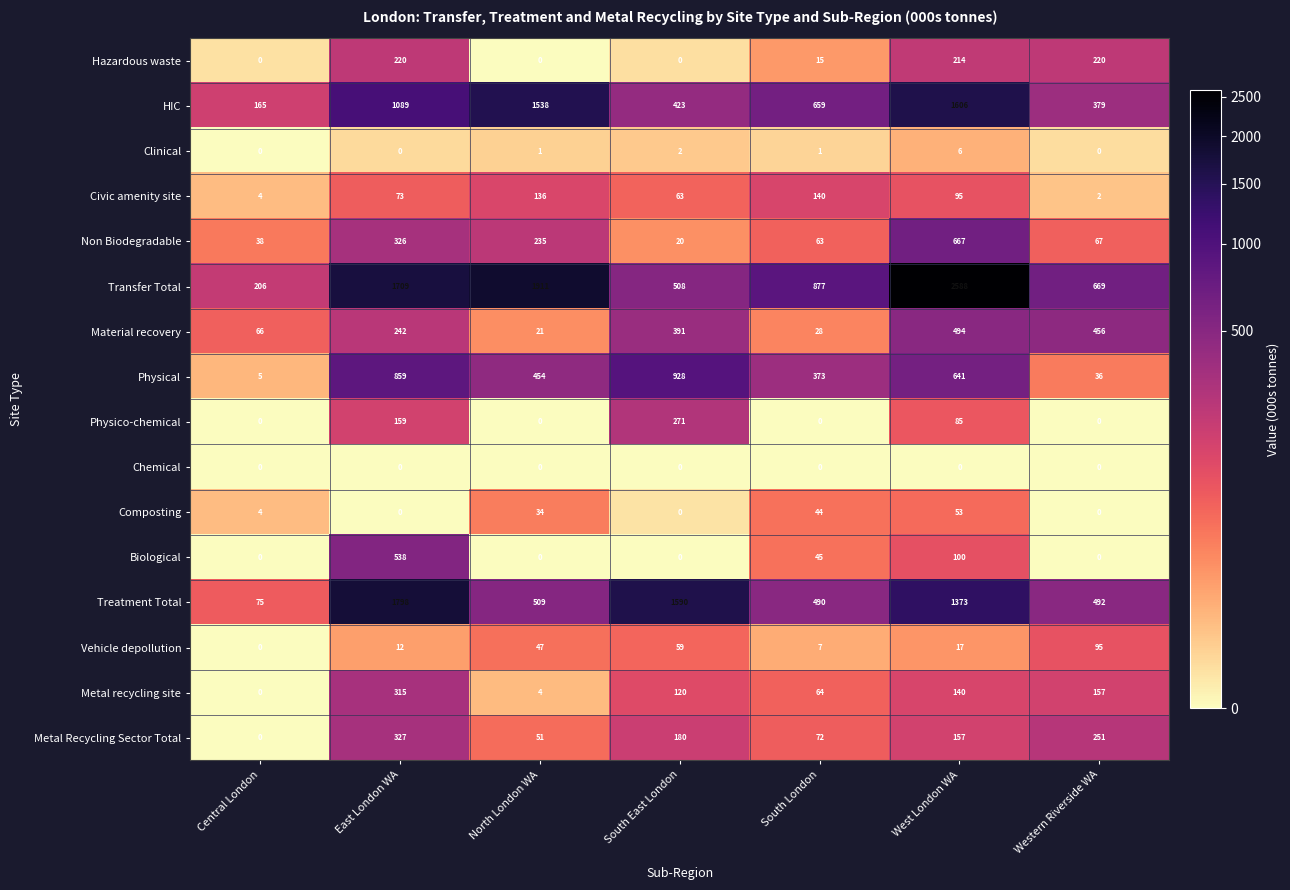

True or false: Biological has a value of 867 at East London WA.

False